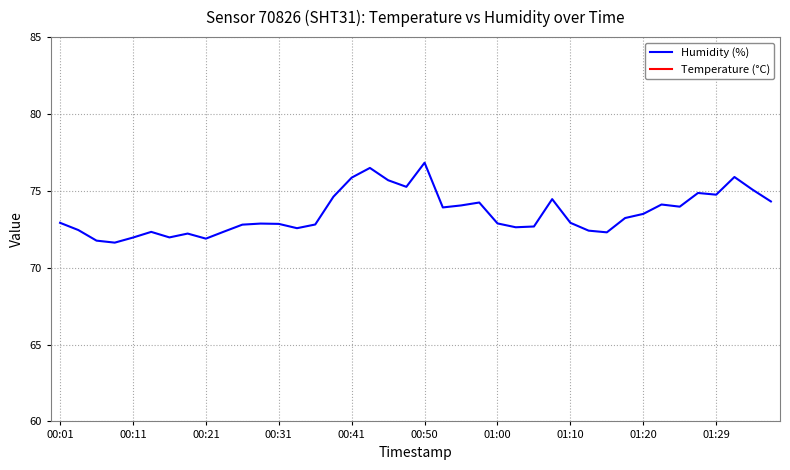

True or false: Temperature (°C) has more than 1 points higher than both neighbors.

True